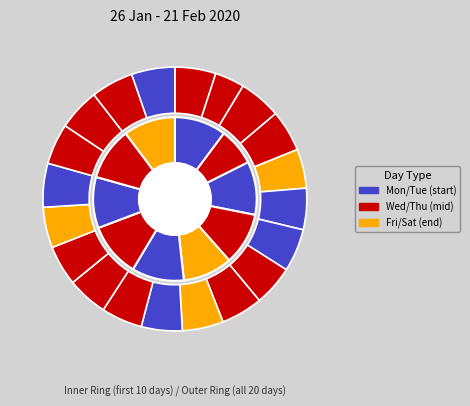

To the nearest percent, what is the combined percentage of 13-Thu and 5-Wed?

10%